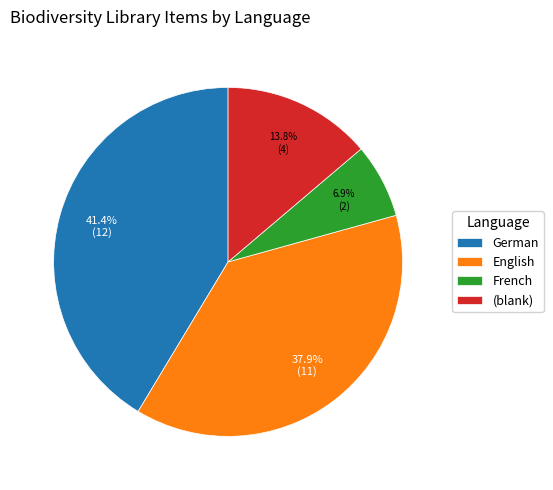

Combined, do English and (blank) account for over 50%?

Yes